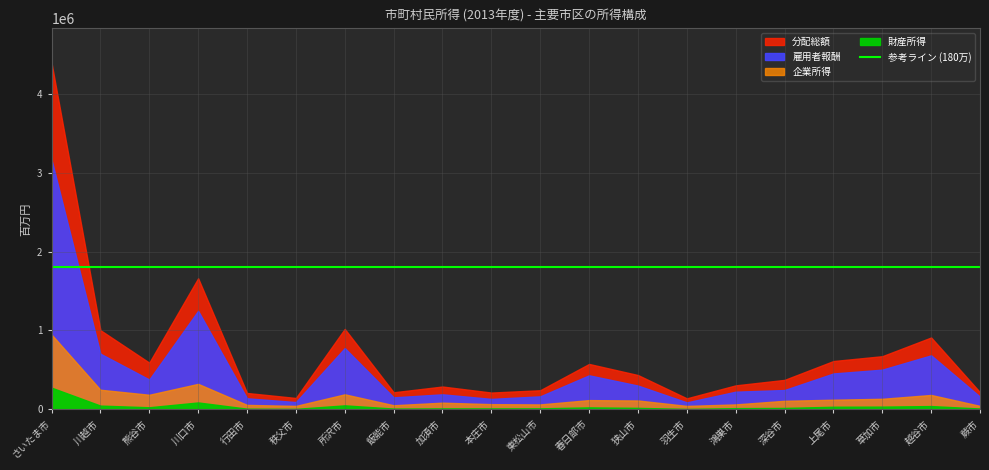

Reading left to right, what are all the values shown in this chart?

雇用者報酬: 3163452	706073	379000	1248981	141259	93386	776927	153222	191422	133476	165884	432070	302279	89550	224814	245968	455682	504005	685323	161363
財産所得: 275743	48518	27581	88443	9604	7202	51663	10723	13112	13119	13707	25937	19834	6368	16256	18929	34011	35444	42635	11585
企業所得: 948988	249441	185862	323853	57627	44648	191363	53305	85637	67066	63574	118214	113412	44678	63776	109343	123269	134820	183327	44960
分配総額: 4388183	1004032	592444	1661277	208490	145236	1019954	217251	290171	213661	243164	576222	435524	140595	304846	374240	612962	674269	911285	217909